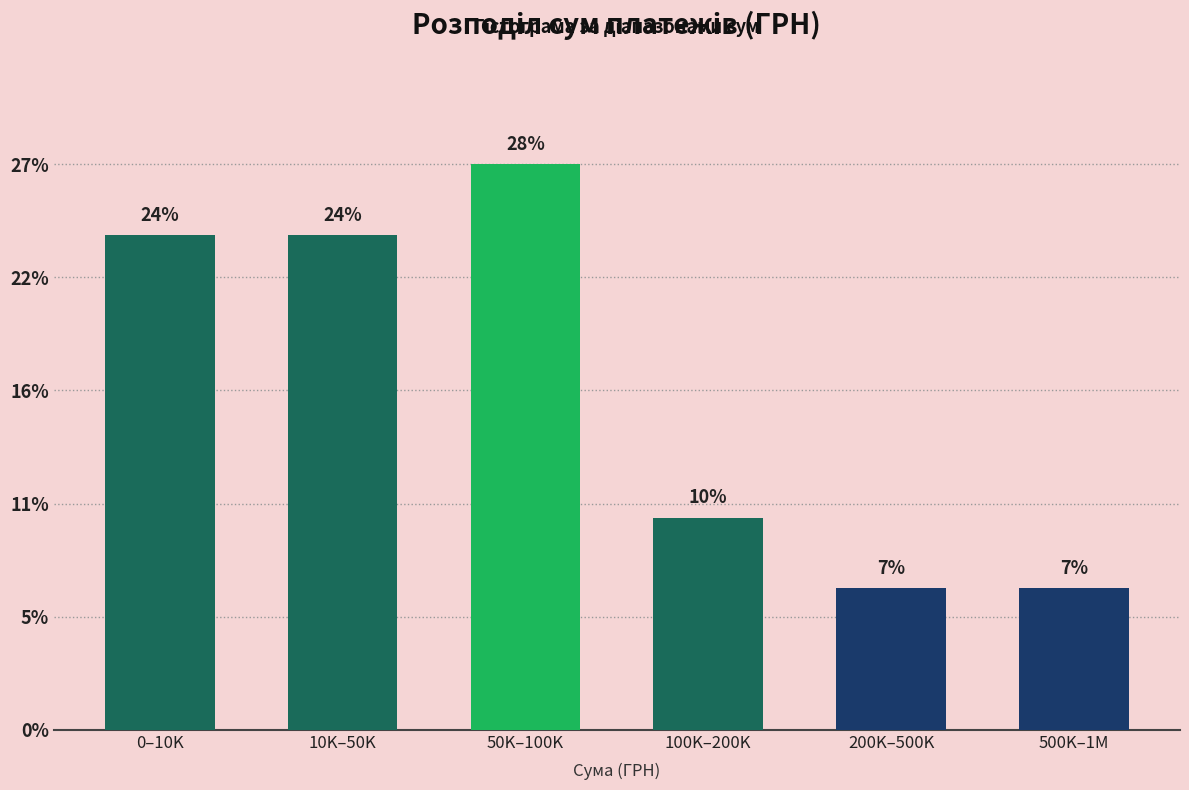

Does the chart contain any negative values?

No